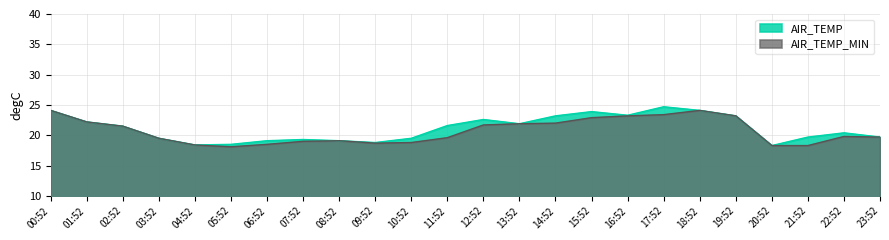

Where does the AIR_TEMP_MIN series first go above 19?

00:52